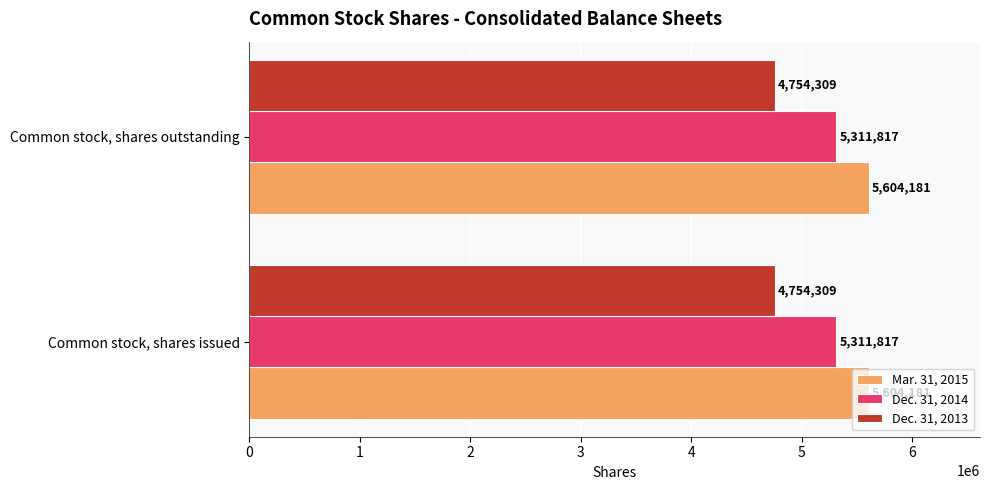

The value of Mar. 31, 2015 at Common stock, shares issued is 3675788. True or false?

False